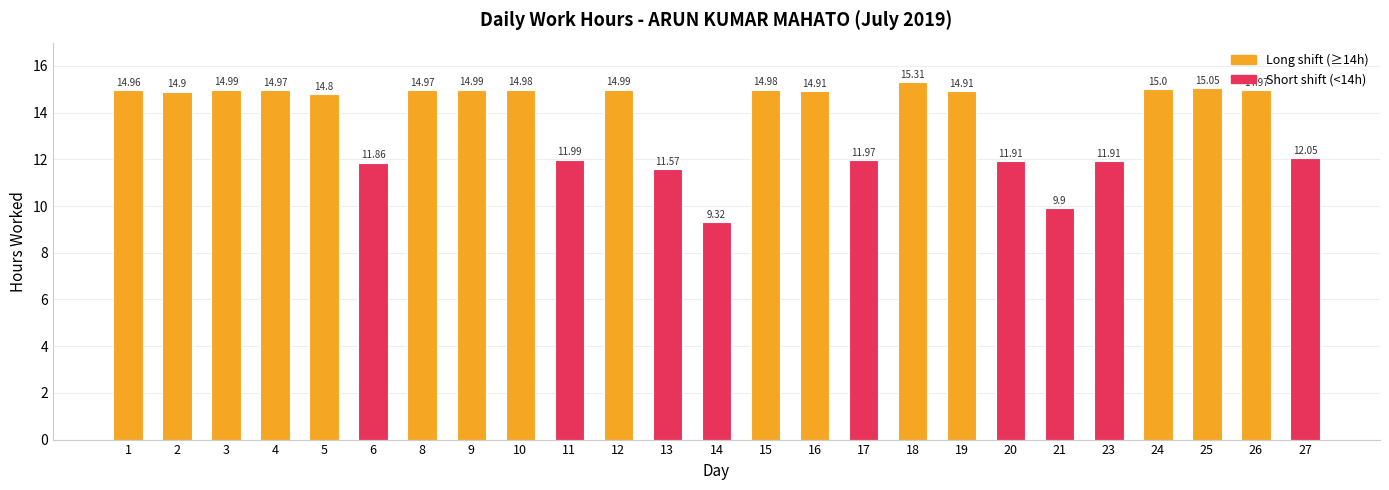

What is the average value?

13.7